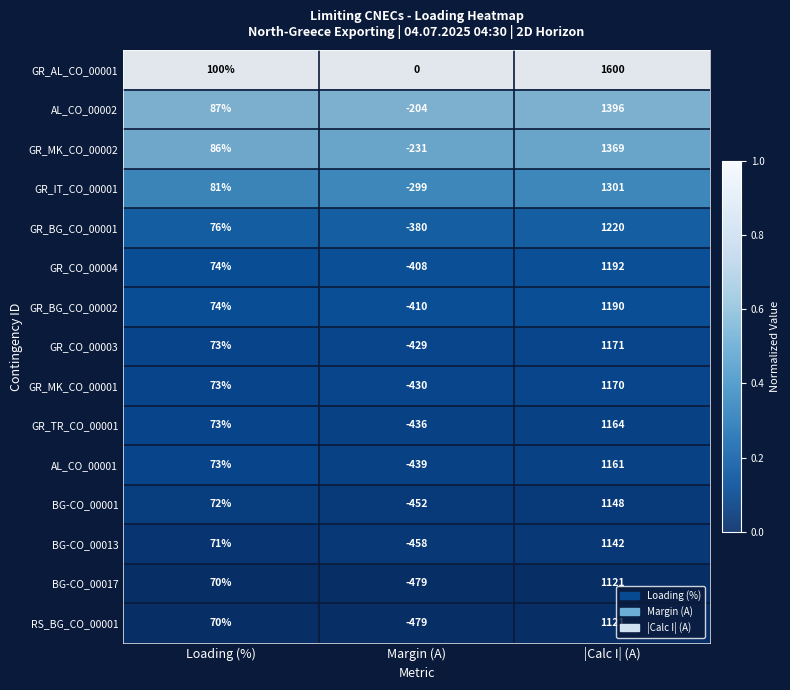

Count the GR_MK_CO_00001 values in the range -430 to 1170.

3